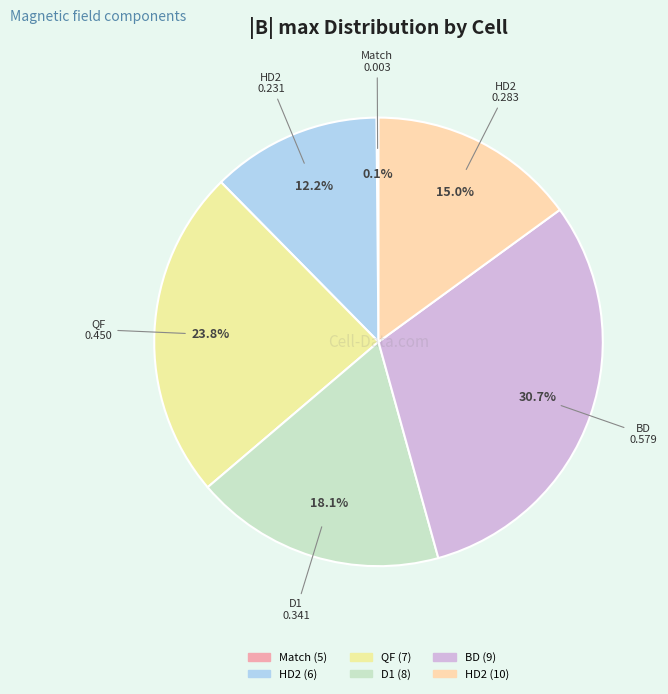

Is there a majority slice in this chart?

No